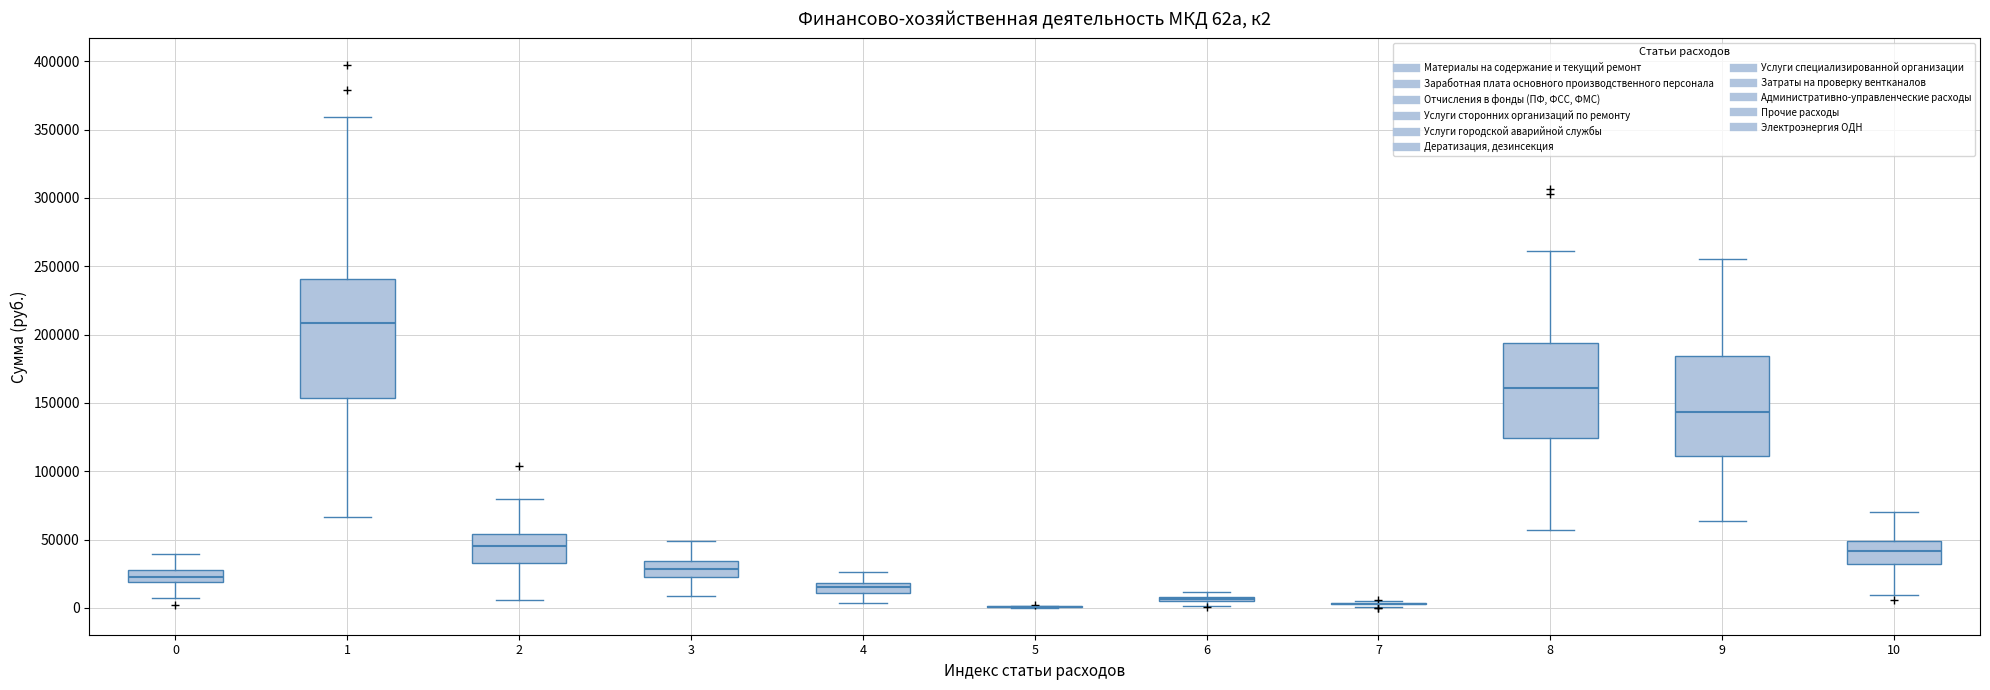

Which box is the tallest, from its lower edge to its upper edge?

1